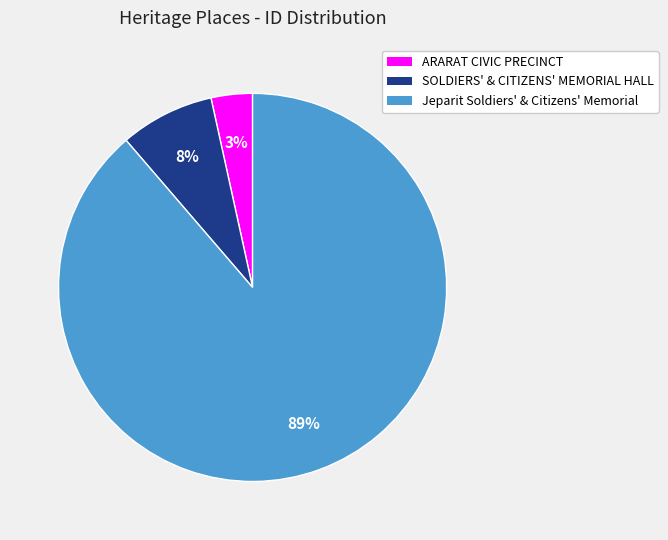

Is there any slice that represents more than half of the pie?

Yes